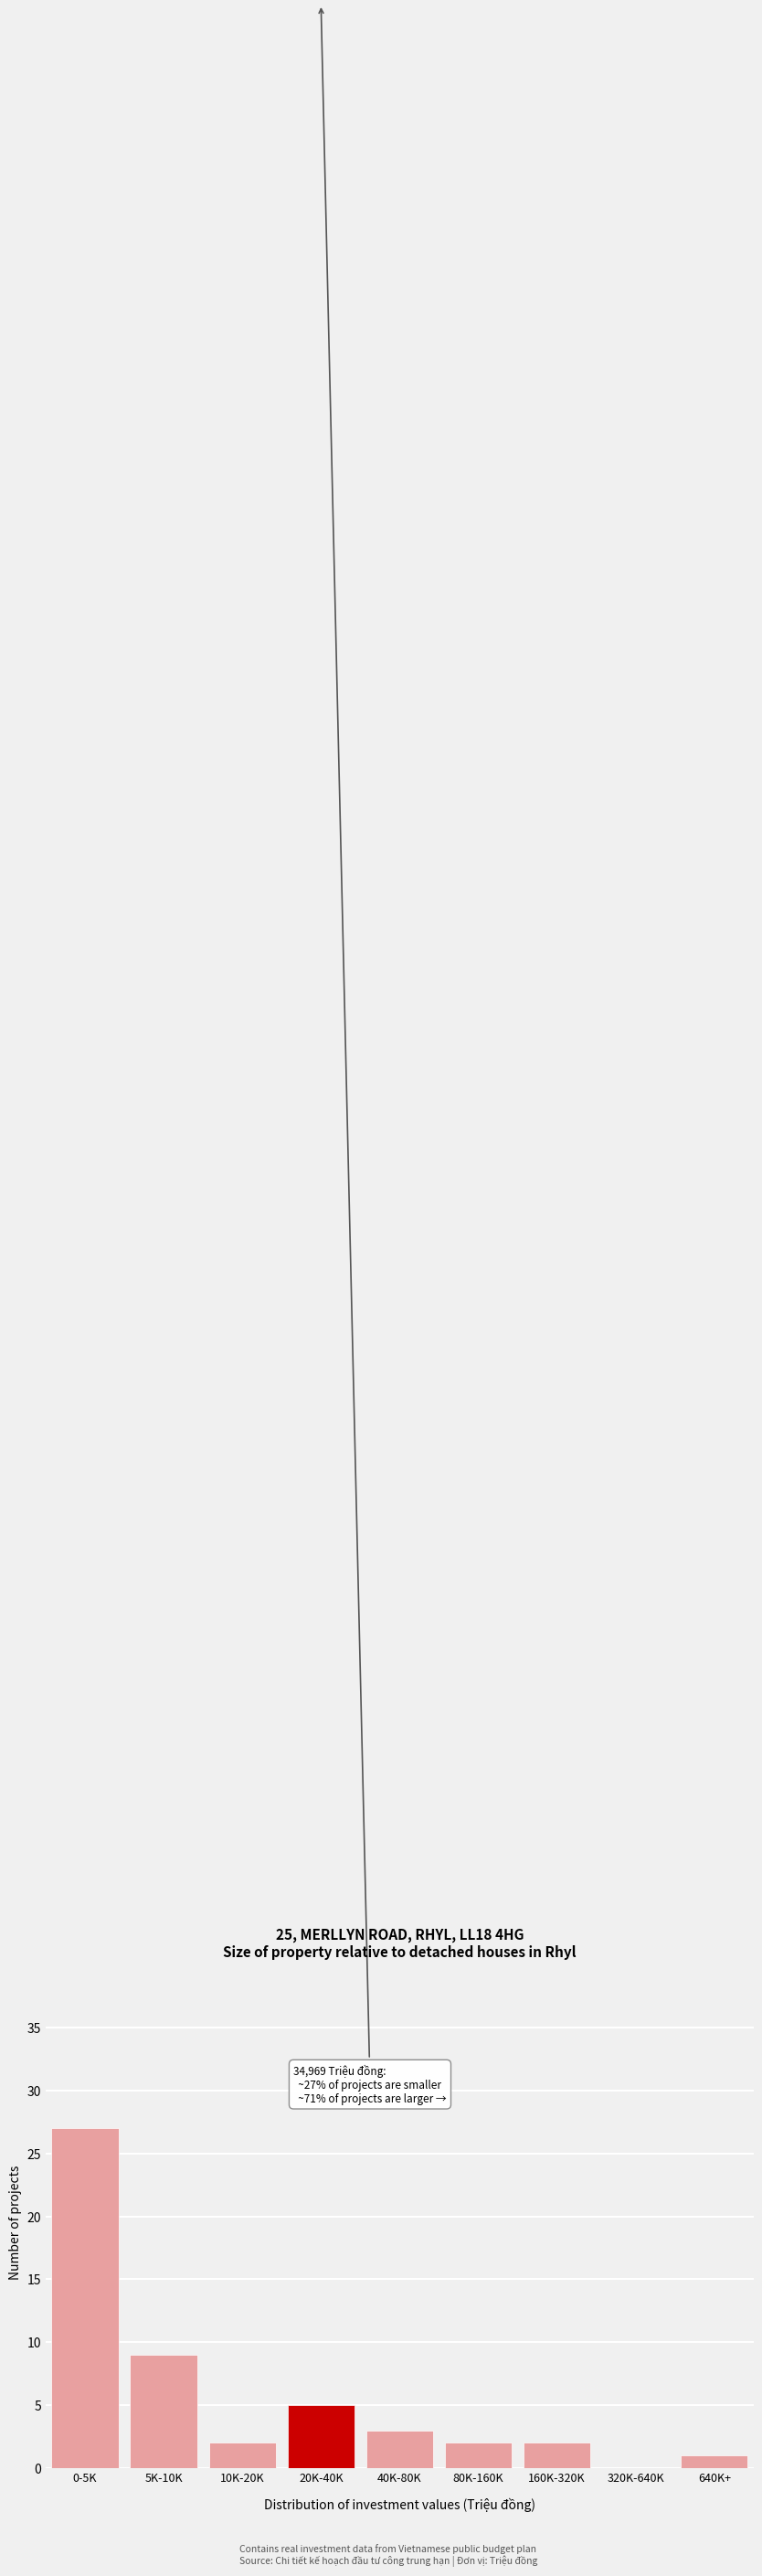

Reading left to right, list all the values displayed in this chart.

0-5K=27	5K-10K=9	10K-20K=2	20K-40K=5	40K-80K=3	80K-160K=2	160K-320K=2	320K-640K=0	640K+=1